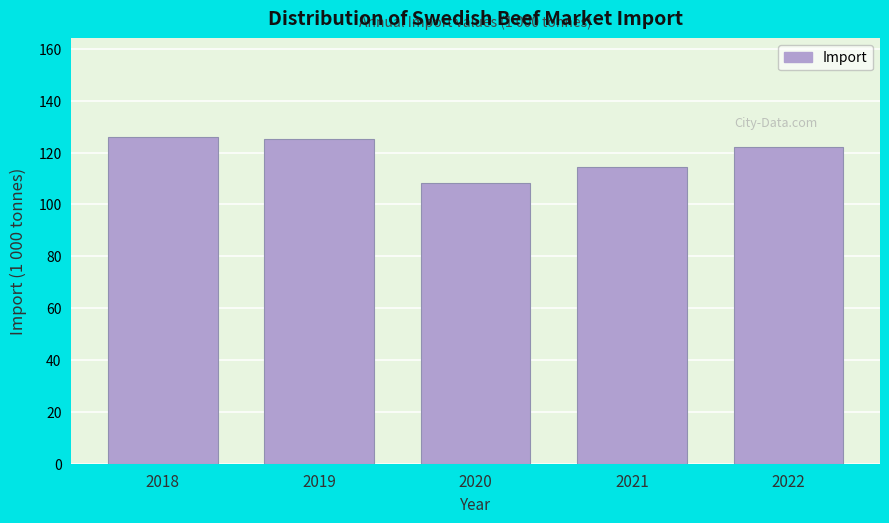

Reading right to left, what are all the values shown in this chart?

122.3	114.5	108.4	125.2	126.2